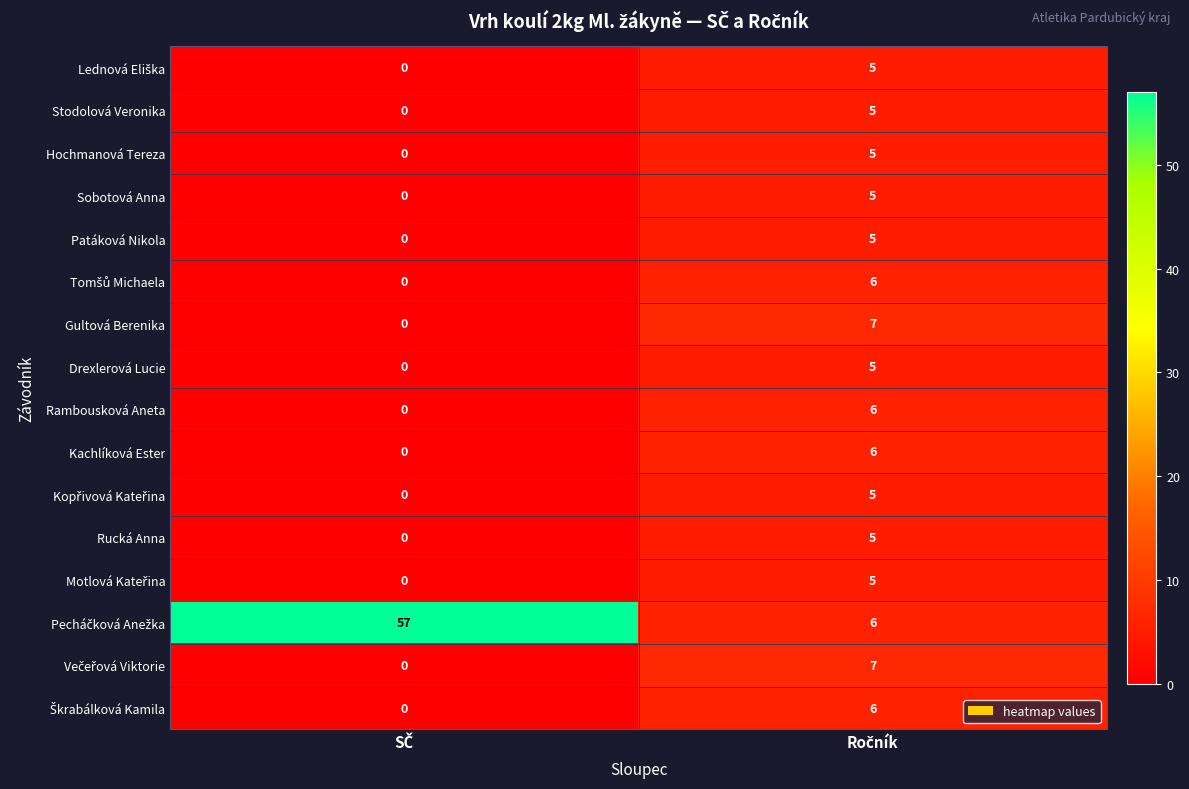

What is the greatest value displayed?

57